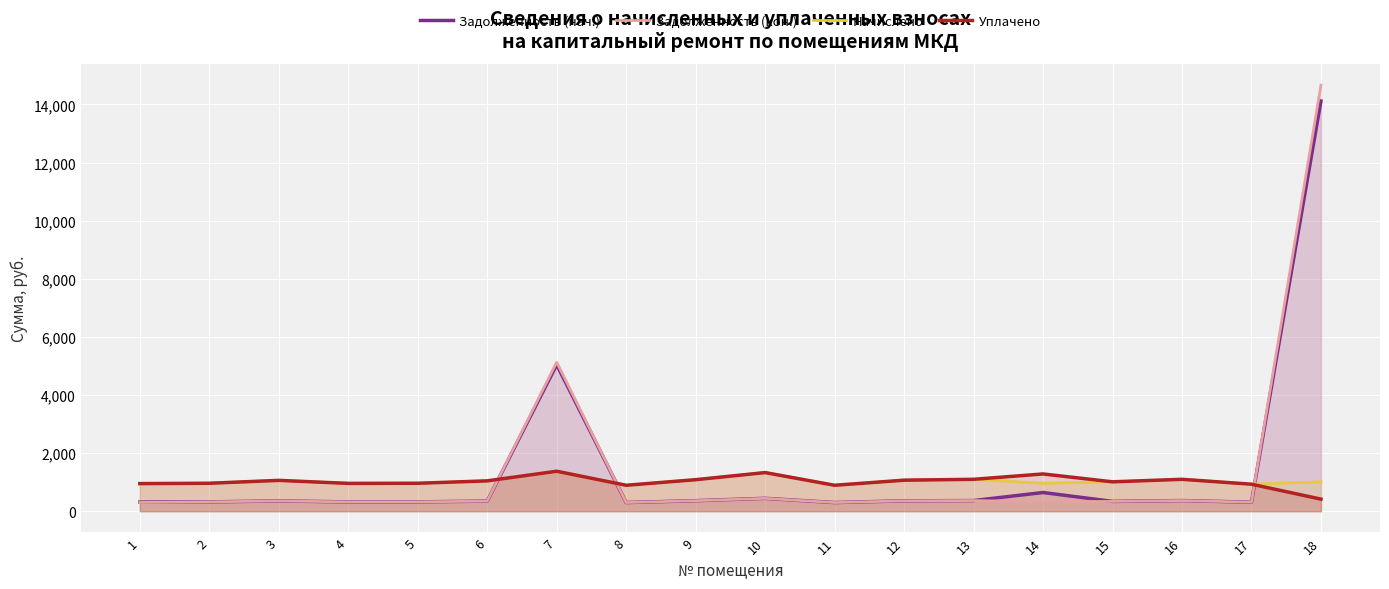

At which label is Начислено closest to 1127?

13